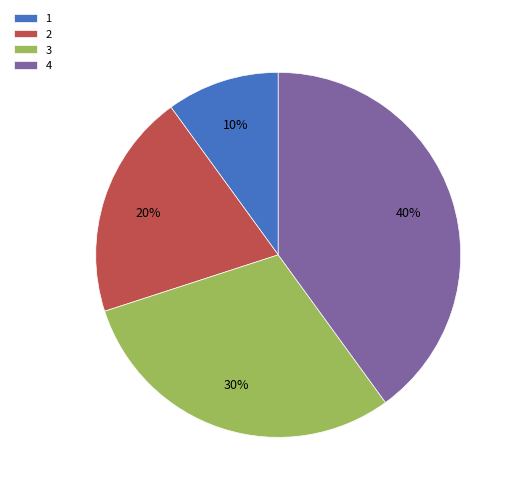

Which has a higher value, 4 or 2?

4